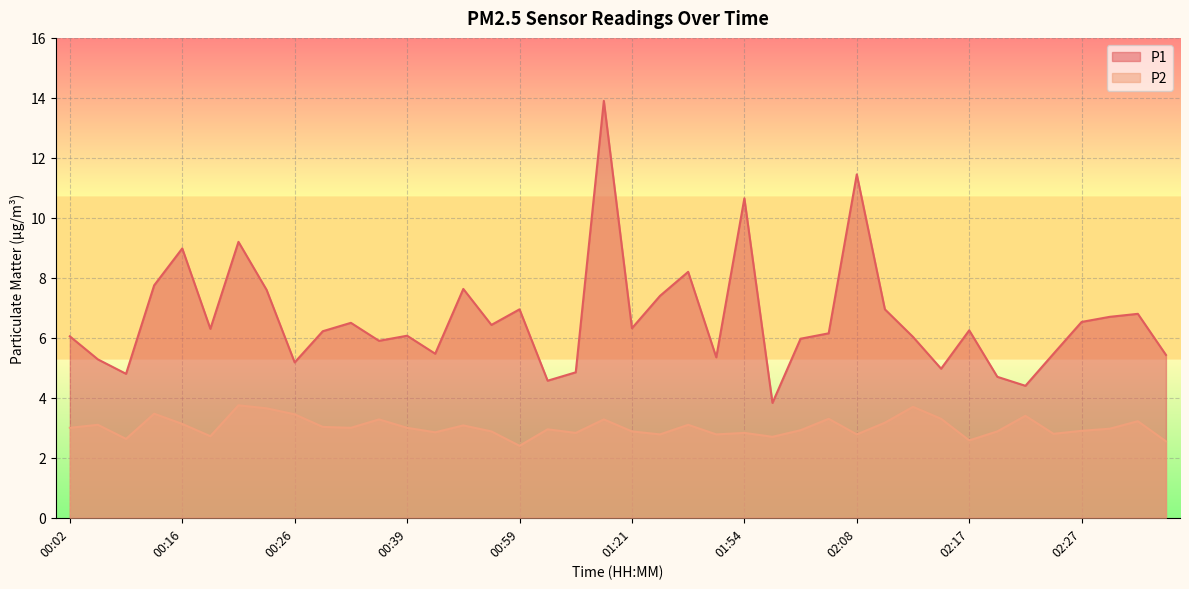

At which category does the chart reach its minimum across all series?

00:59